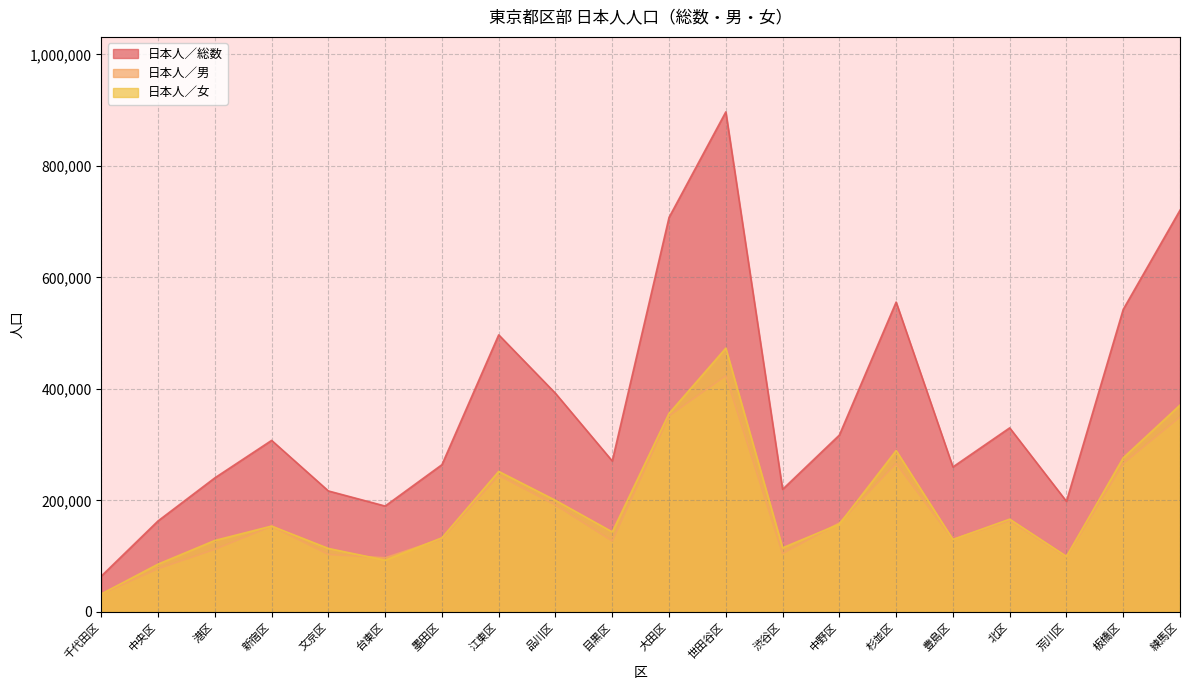

What position from the right is 品川区?

12